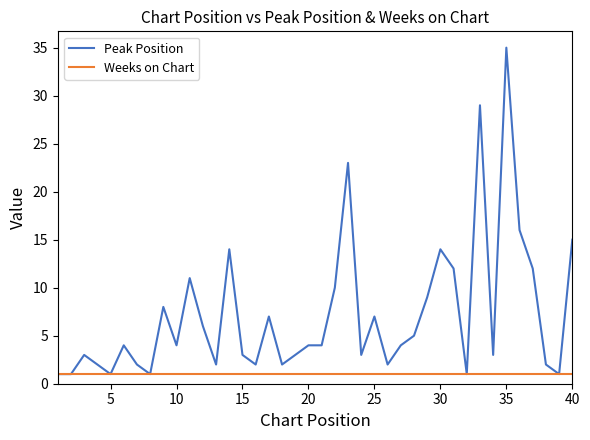

Rank the series by their maximum value, from lowest to highest.

Weeks on Chart, Peak Position